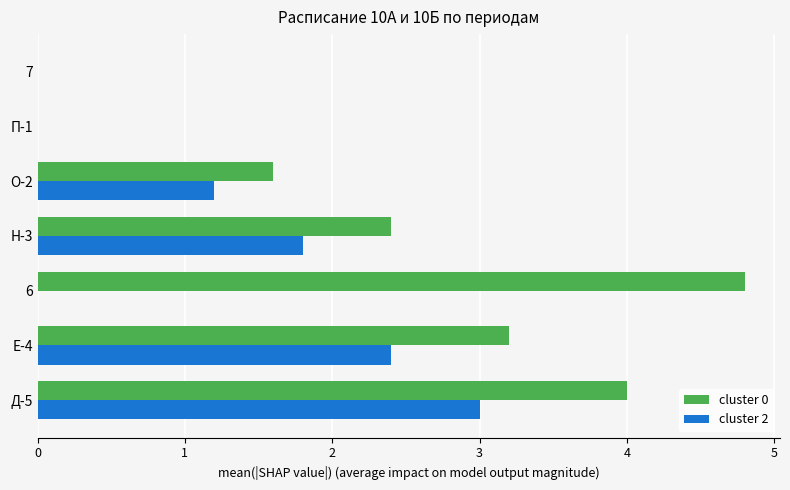

How many data points in cluster 2 are above 1?

4